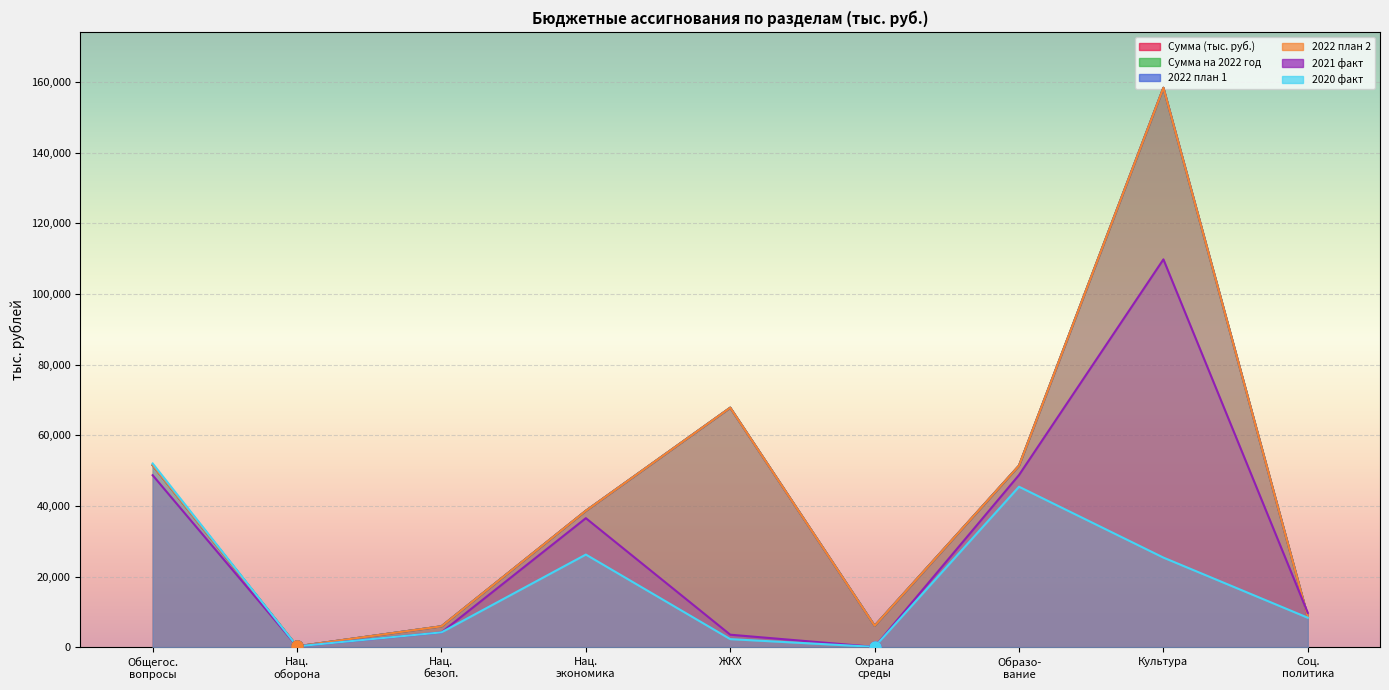

How many intersections are there between 2022 план 1 and 2020 факт?

1